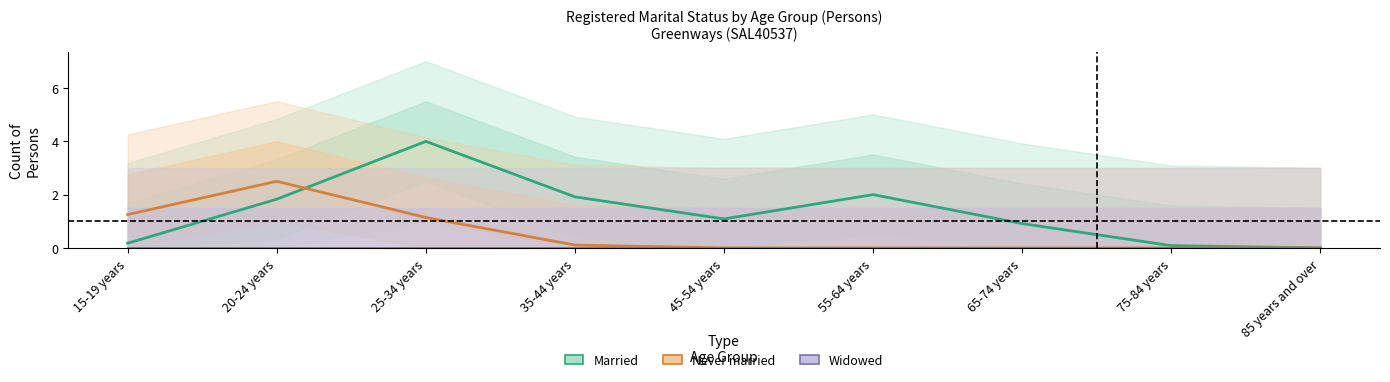

What is the difference between the maximum and second lowest values in the Married series?

3.9